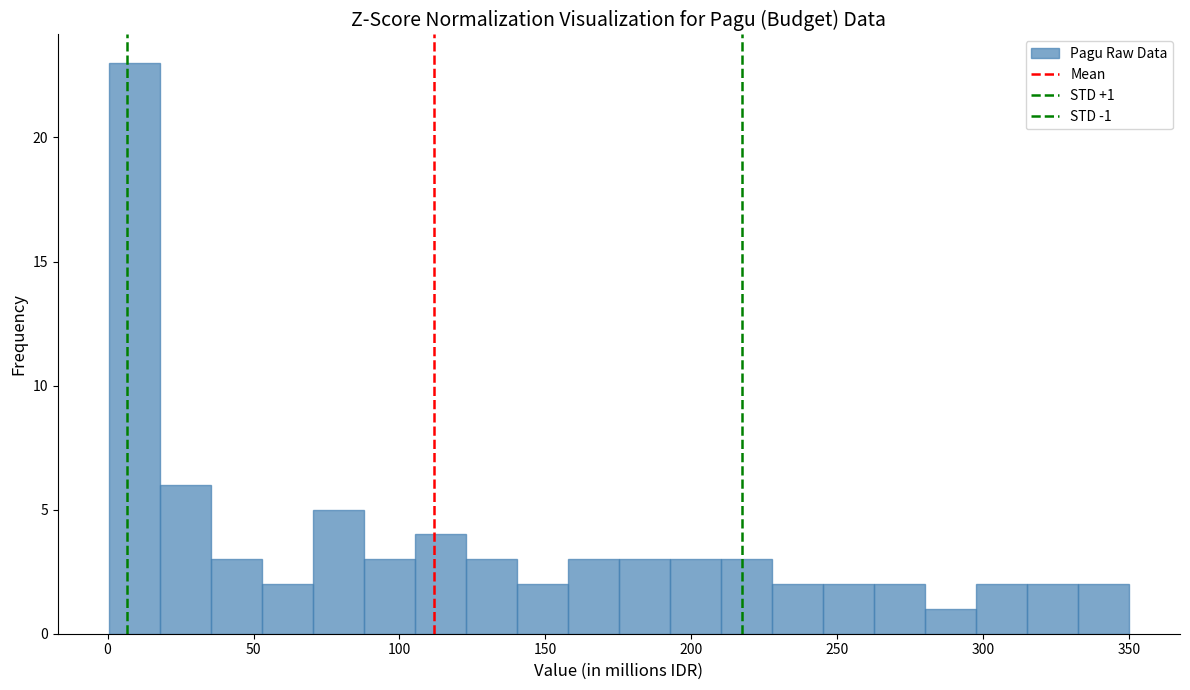

Read against the x-axis, roughly where is the centre of the tallest bar?

10